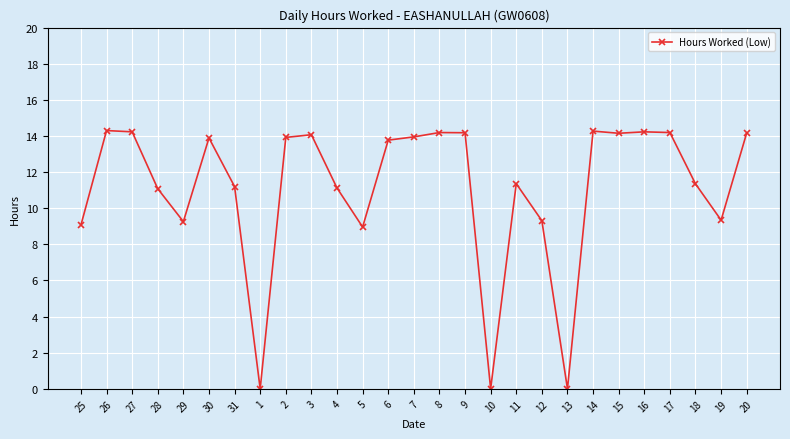

At which category does the data reach its first local valley?

29